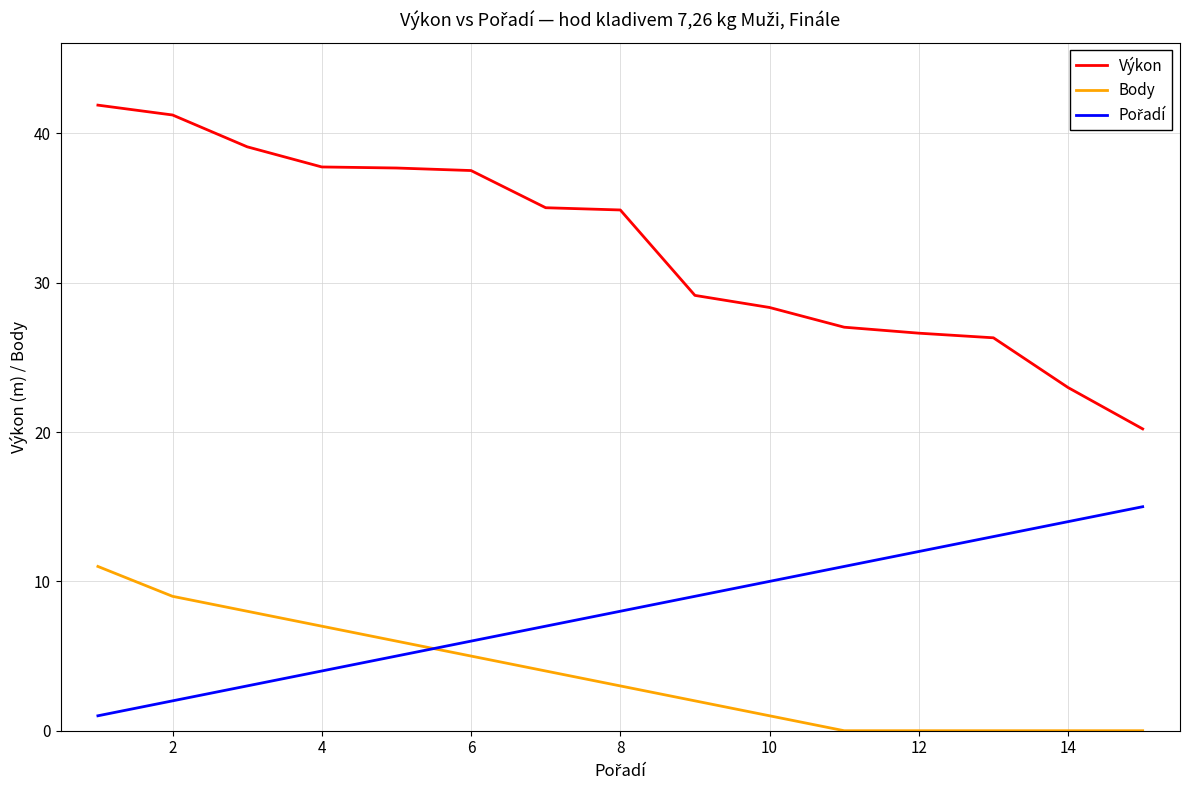

Which series has the widest spread of values?

Výkon